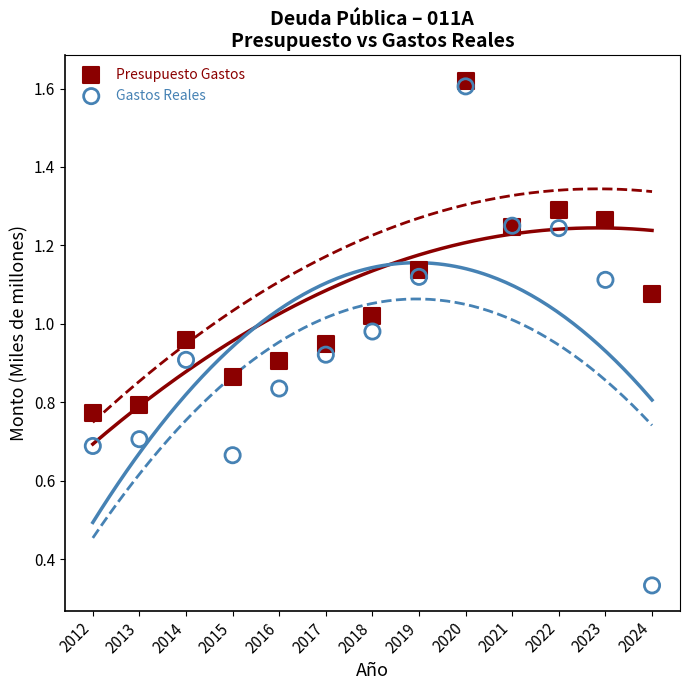

Which series has the largest Y range (max minus min)?

Gastos Reales